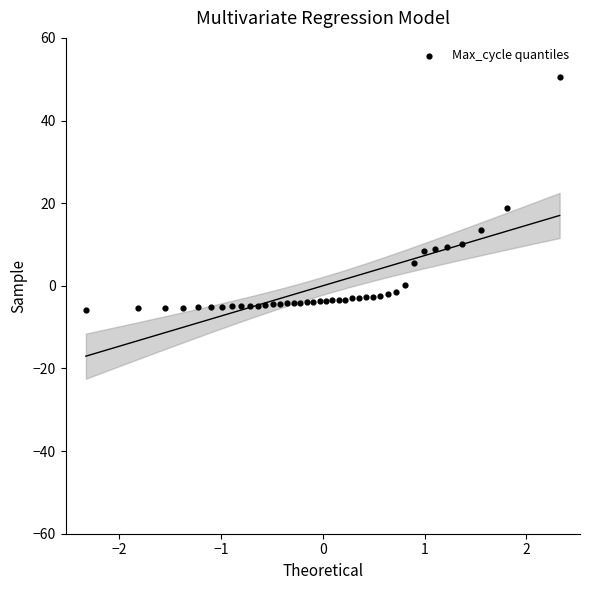

What Y value in the scatter plot is closest to 22?

18.9